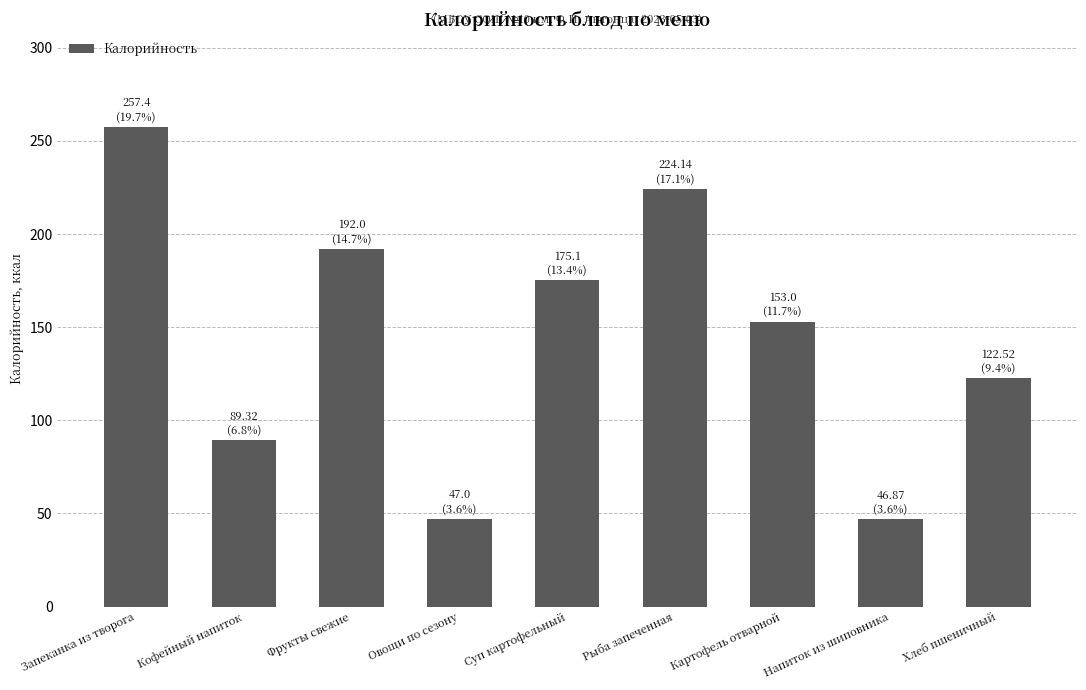

What is the greatest value displayed?

257.4